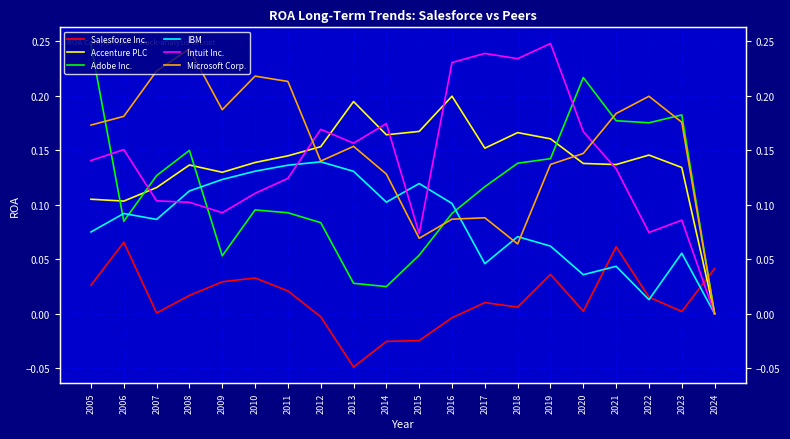

True or false: Accenture PLC and IBM cross at least once.

False